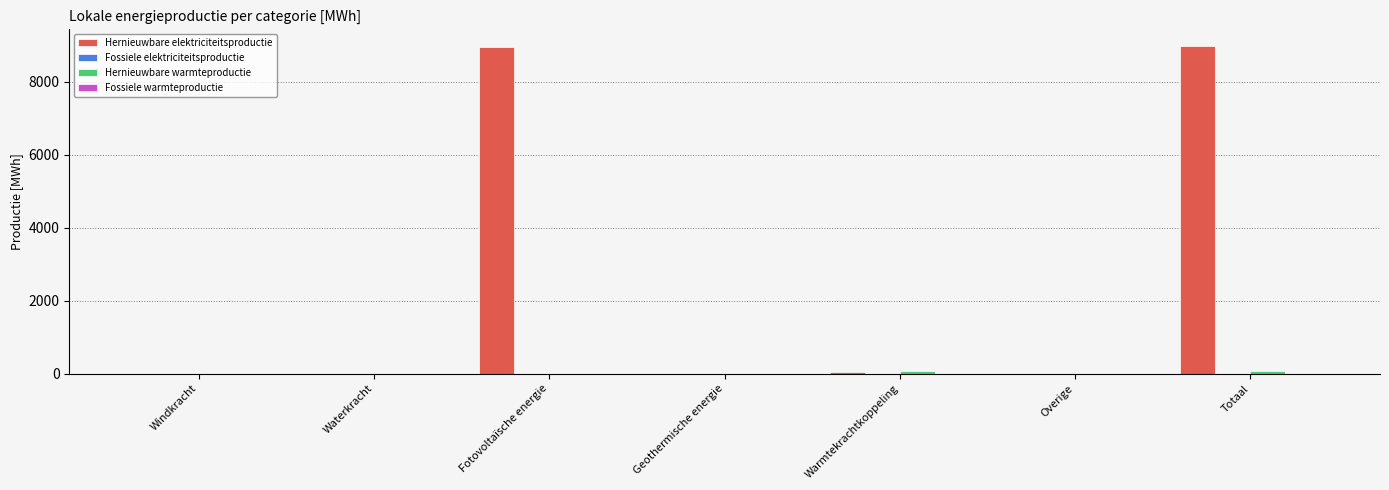

Between Warmtekrachtkoppeling and Totaal, which series saw the biggest shift?

Hernieuwbare elektriciteitsproductie